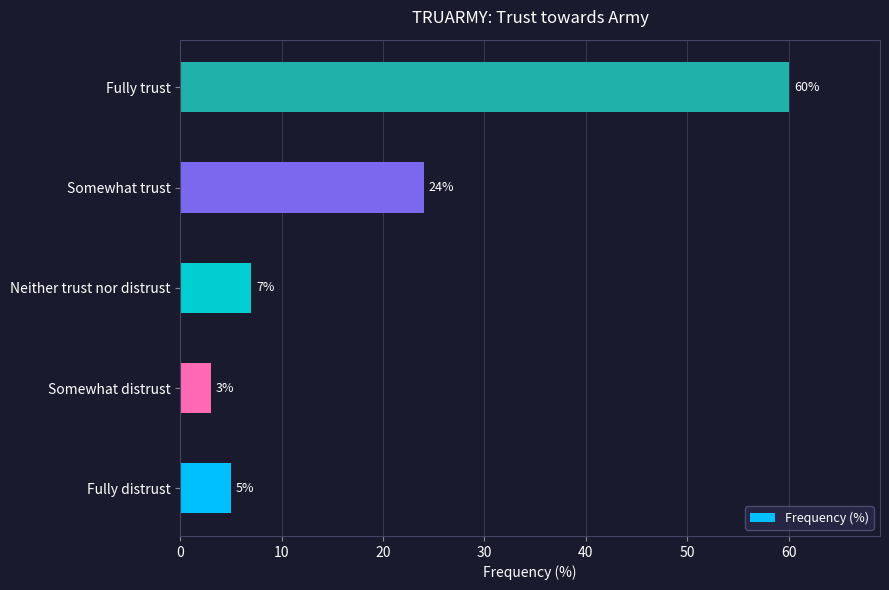

What is the average value?

20